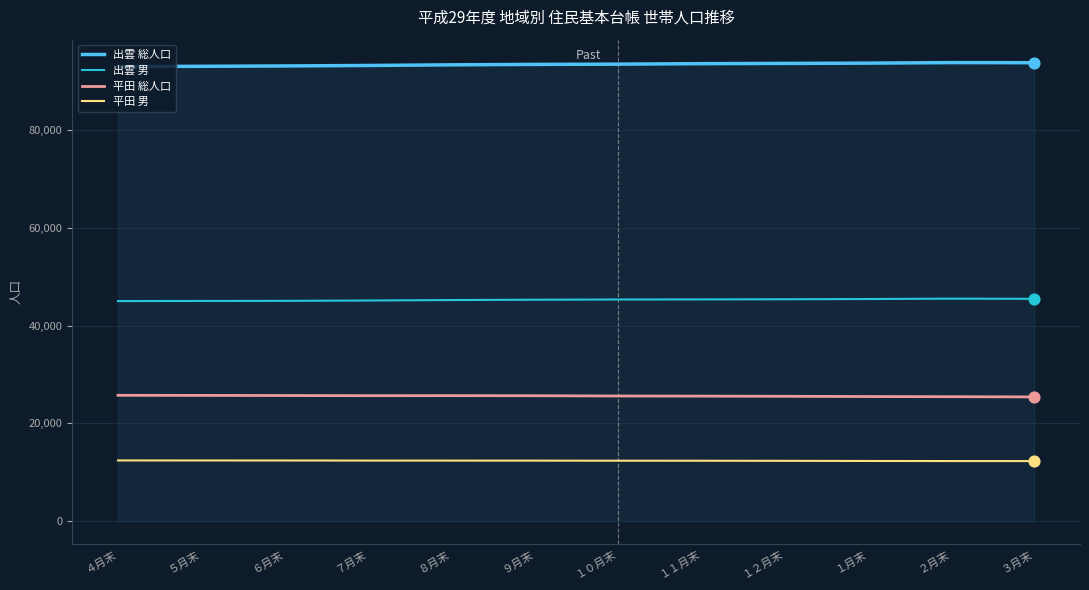

Which series has the largest total across all categories?

出雲 総人口